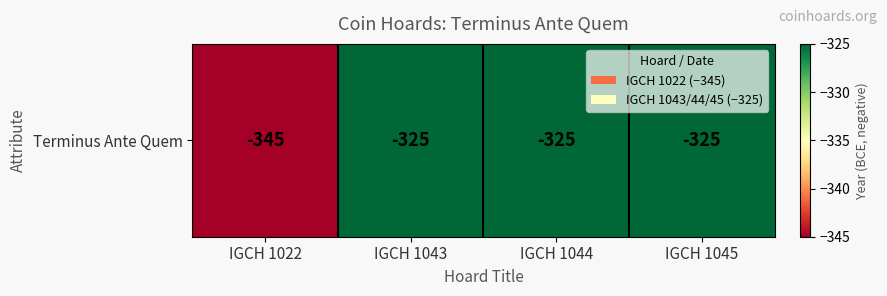

Rank the categories by value from lowest to highest.

IGCH 1022, IGCH 1043, IGCH 1044, IGCH 1045